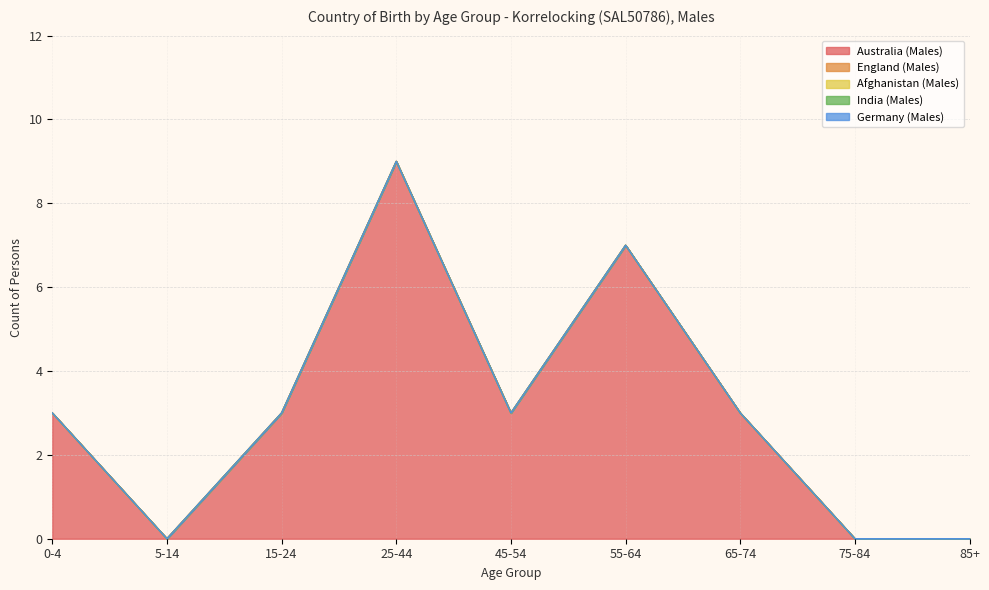

Does the chart have visible grid lines?

Yes